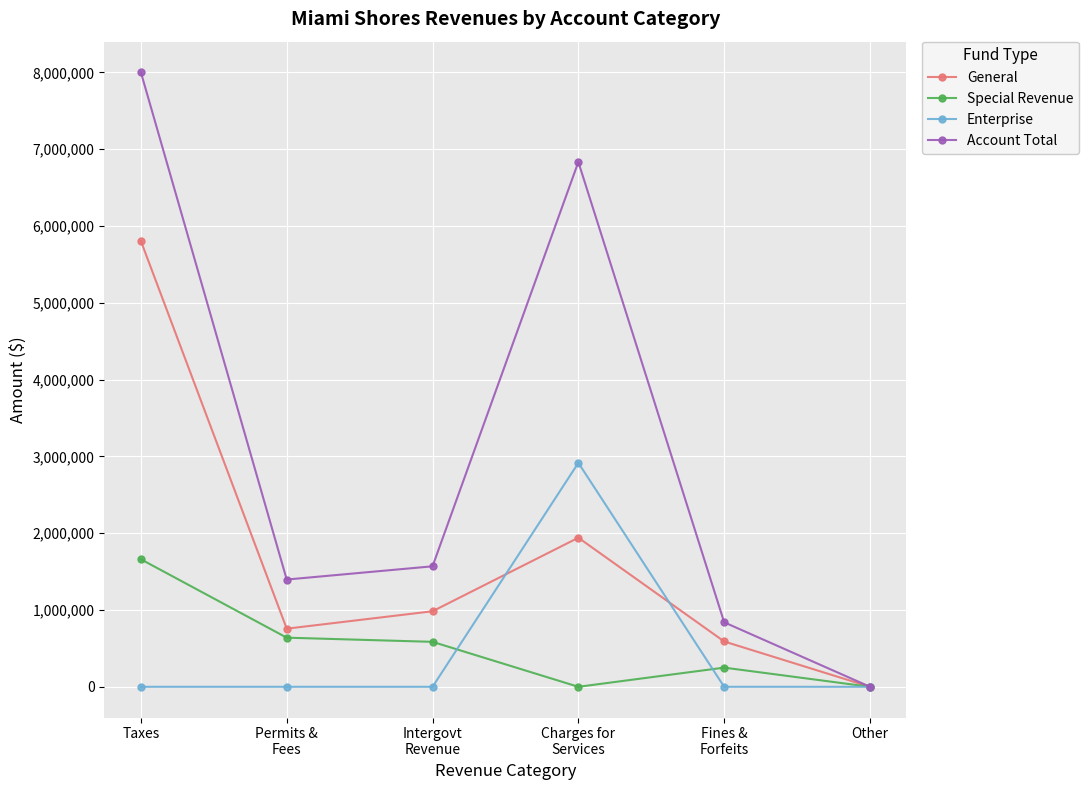

At which category is the sum across all series the highest?

Taxes